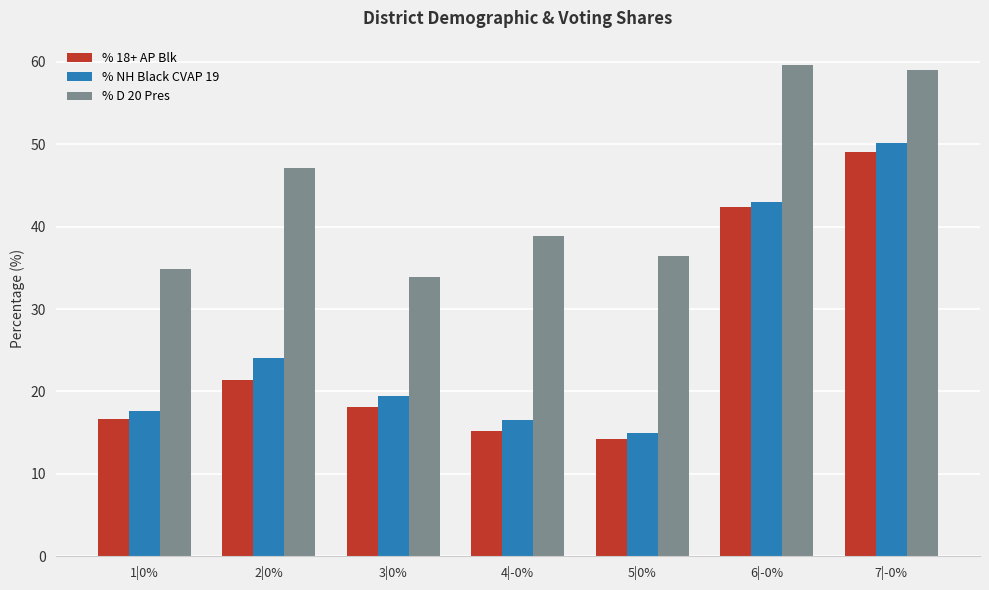

What is the difference between the % D 20 Pres values at 7|-0% and 1|0%?

24.2